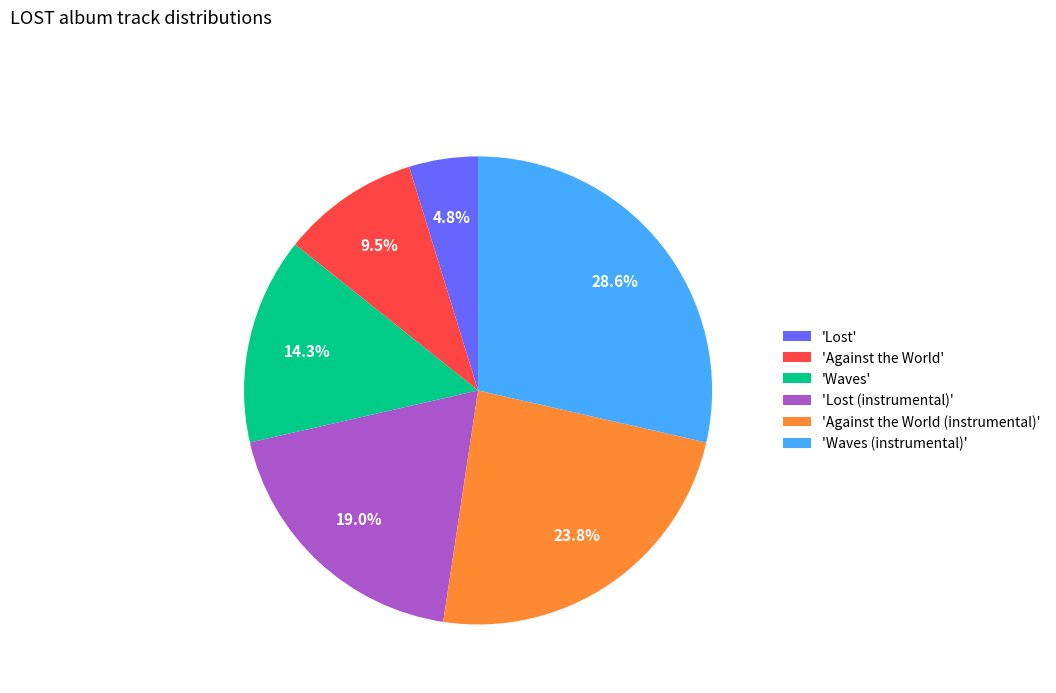

Rank the categories by value from lowest to highest.

'Lost', 'Against the World', 'Waves', 'Lost (instrumental)', 'Against the World (instrumental)', 'Waves (instrumental)'